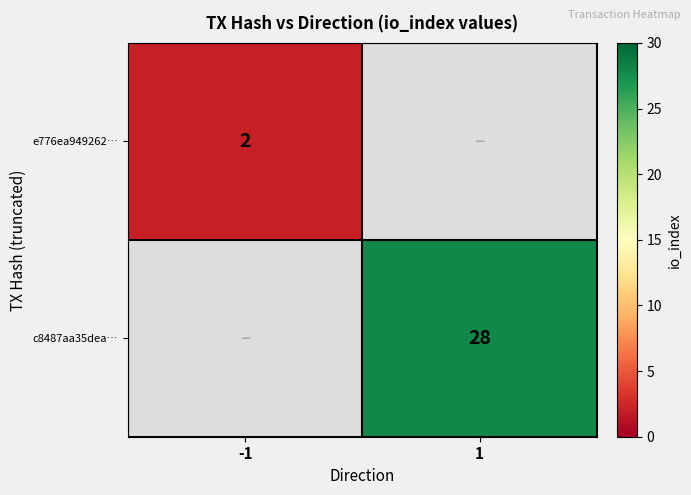

True or false: c8487aa35dea… has a value of 28 at 1.

True